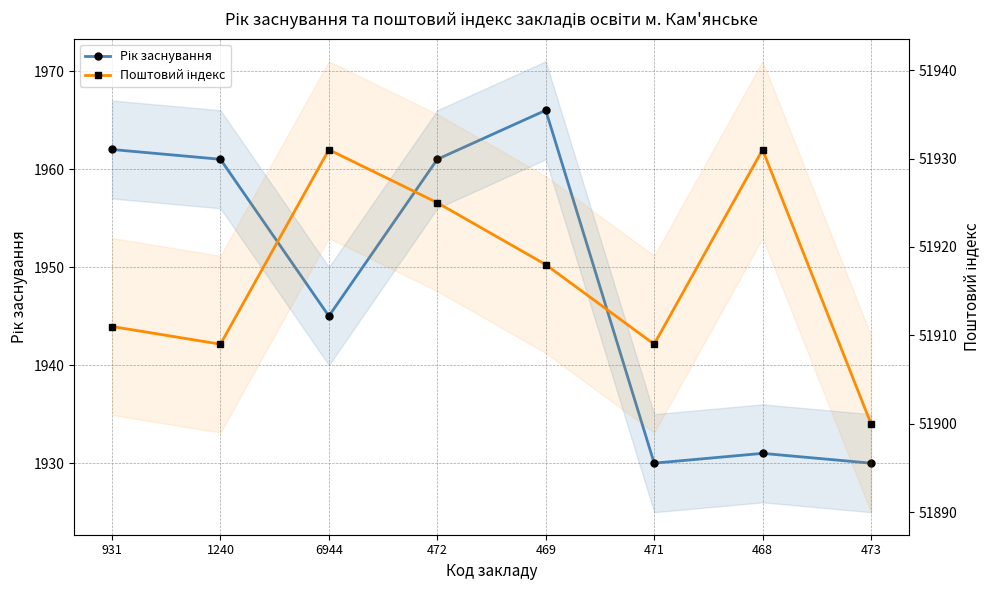

Which series has the largest total across all categories?

Поштовий індекс